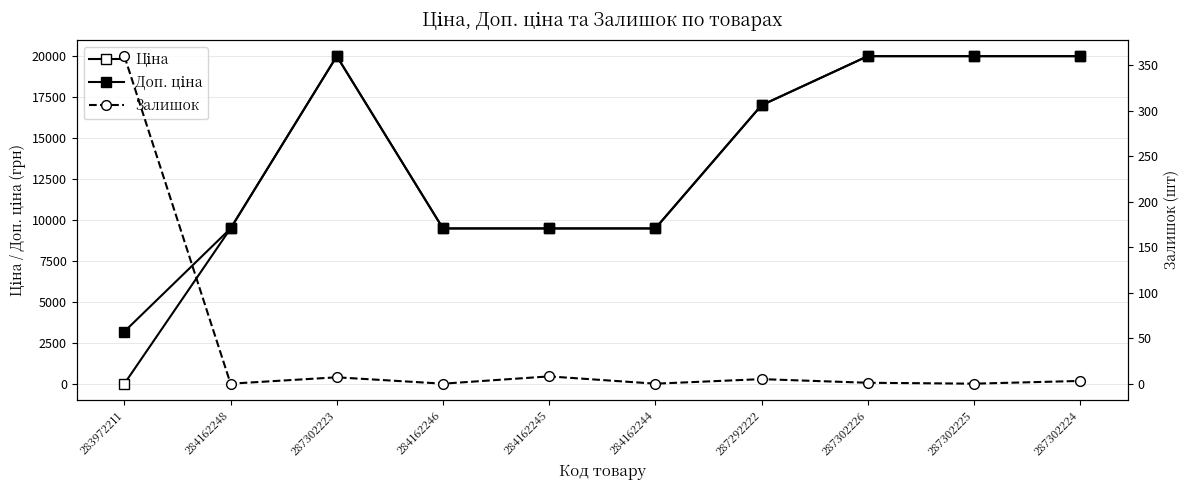

True or false: Ціна has a value of 11094.3 at 287292222.

False